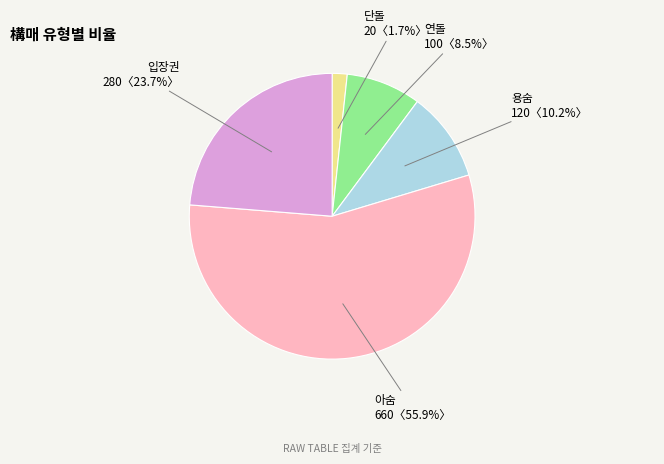

Is it true that 입장권 is 35% of the pie?

False